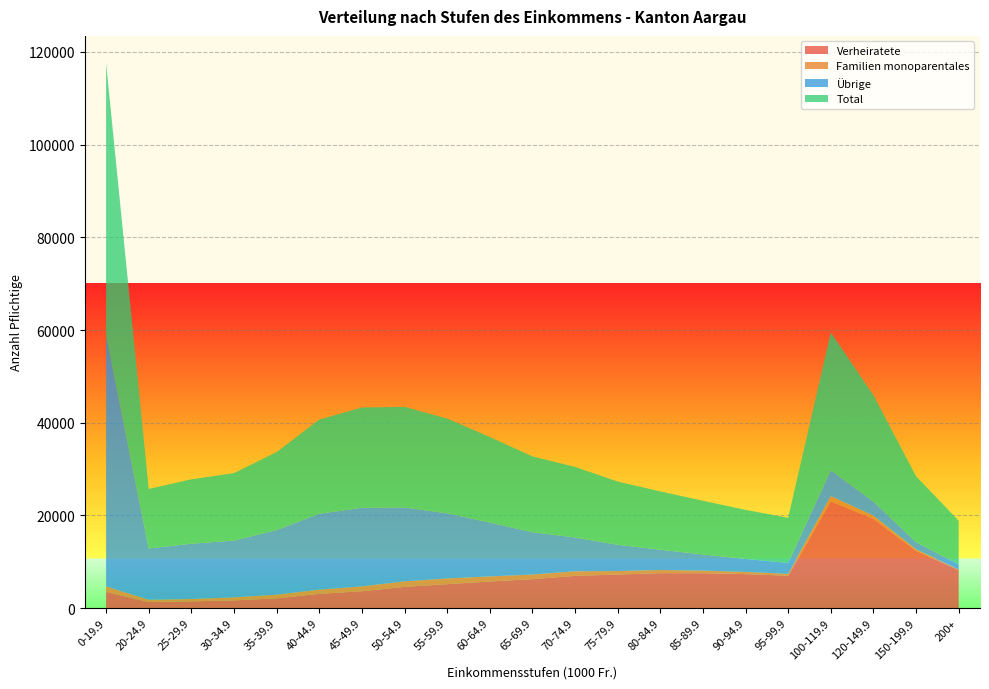

Reading right to left, what are all the values shown in this chart?

Verheiratete: 200+=8175	150-199.9=12366	120-149.9=19269	100-119.9=23028	95-99.9=6960	90-94.9=7320	85-89.9=7518	80-84.9=7525	75-79.9=7228	70-74.9=6938	65-69.9=6234	60-64.9=5721	55-59.9=5153	50-54.9=4561	45-49.9=3624	40-44.9=3059	35-39.9=2084	30-34.9=1645	25-29.9=1443	20-24.9=1305	0-19.9=3469
Familien monoparentales: 200+=150	150-199.9=278	120-149.9=664	100-119.9=1111	95-99.9=425	90-94.9=467	85-89.9=566	80-84.9=686	75-79.9=760	70-74.9=995	65-69.9=999	60-64.9=1102	55-59.9=1231	50-54.9=1200	45-49.9=1047	40-44.9=911	35-39.9=794	30-34.9=653	25-29.9=511	20-24.9=472	0-19.9=1200
Übrige: 200+=1093	150-199.9=1577	120-149.9=3031	100-119.9=5594	95-99.9=2350	90-94.9=2808	85-89.9=3490	80-84.9=4374	75-79.9=5660	70-74.9=7295	65-69.9=9132	60-64.9=11636	55-59.9=14060	50-54.9=15950	45-49.9=16967	40-44.9=16363	35-39.9=13948	30-34.9=12260	25-29.9=11931	20-24.9=11074	0-19.9=54127
Total: 200+=9418	150-199.9=14221	120-149.9=22964	100-119.9=29733	95-99.9=9735	90-94.9=10595	85-89.9=11574	80-84.9=12585	75-79.9=13648	70-74.9=15228	65-69.9=16365	60-64.9=18459	55-59.9=20444	50-54.9=21711	45-49.9=21638	40-44.9=20333	35-39.9=16826	30-34.9=14558	25-29.9=13885	20-24.9=12851	0-19.9=58796